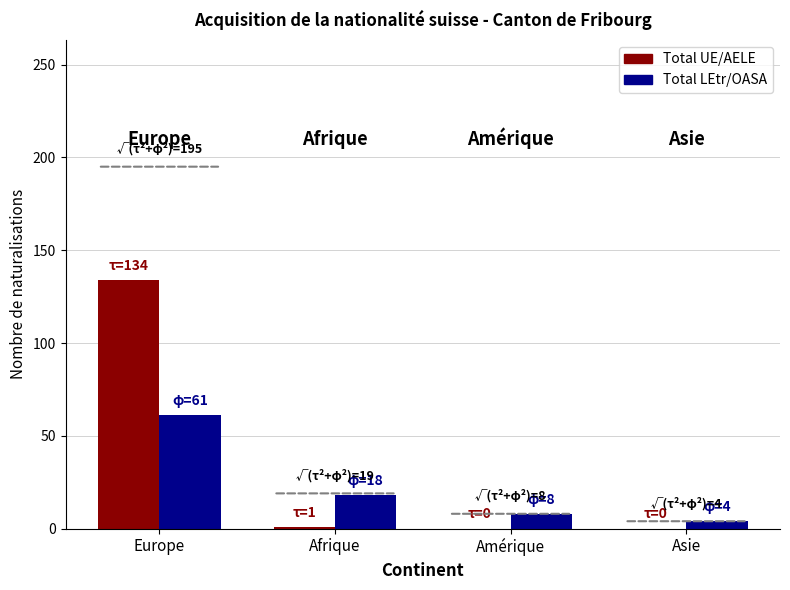

Is the value of Total LEtr/OASA at Europe greater than the value of Total UE/AELE at Amérique?

Yes